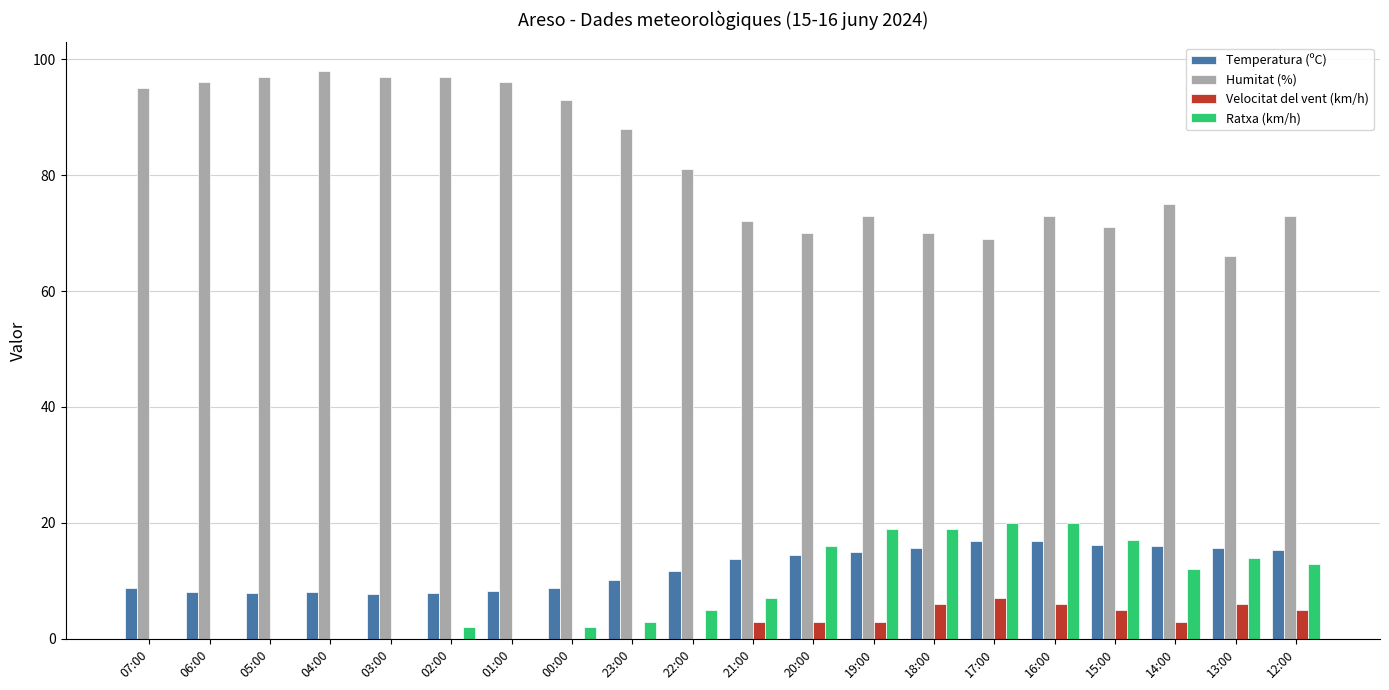

What is the total value across all series at 07:00?

103.7